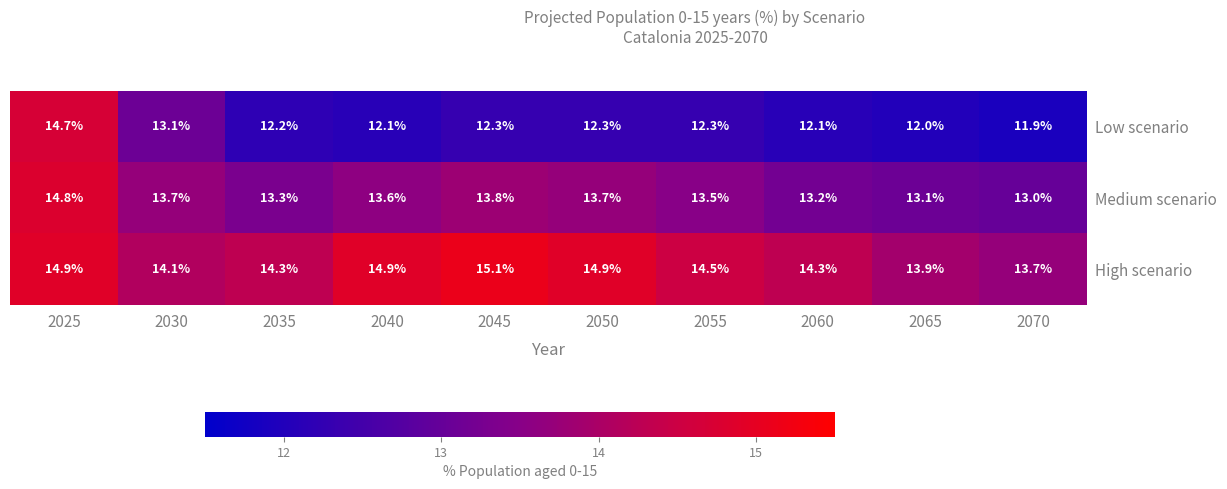

At 2070, list the series in order from smallest to largest.

Low scenario, Medium scenario, High scenario